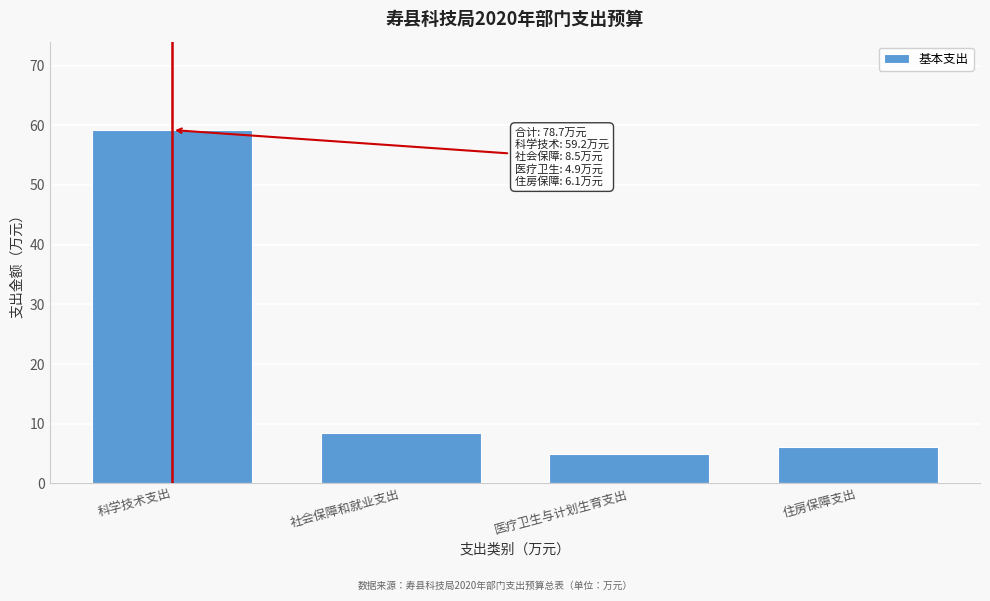

Reading left to right, extract all data points from this chart.

科学技术支出=59.2	社会保障和就业支出=8.5	医疗卫生与计划生育支出=4.9	住房保障支出=6.1